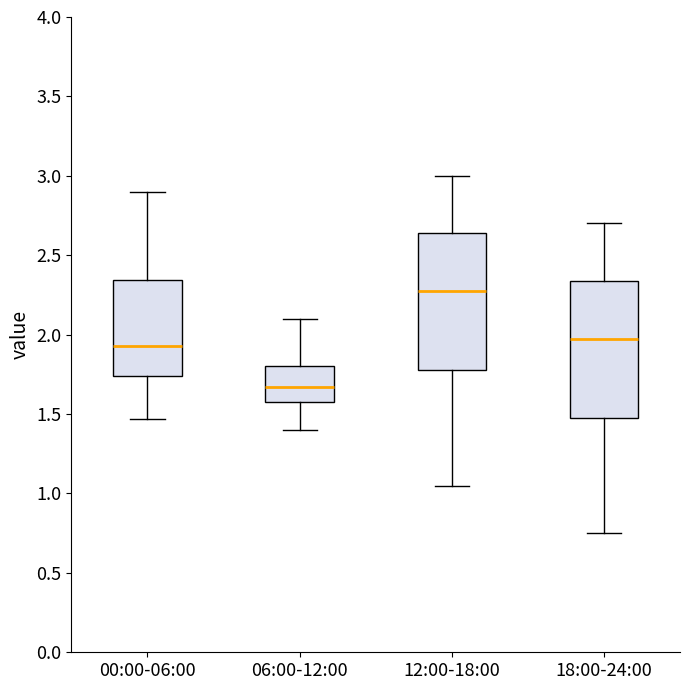

Reading left to right, read every box against the y-axis: the position of its median line, the range the box covers, and the ends of its whiskers. The values are not printed on the chart, so give them approximately, as read against the axis.

00:00-06:00: median 1.95, box 1.75 to 2.35, whiskers 1.45 to 2.90
06:00-12:00: median 1.65, box 1.60 to 1.80, whiskers 1.40 to 2.10
12:00-18:00: median 2.30, box 1.80 to 2.65, whiskers 1.05 to 3.00
18:00-24:00: median 2.00, box 1.50 to 2.35, whiskers 0.75 to 2.70